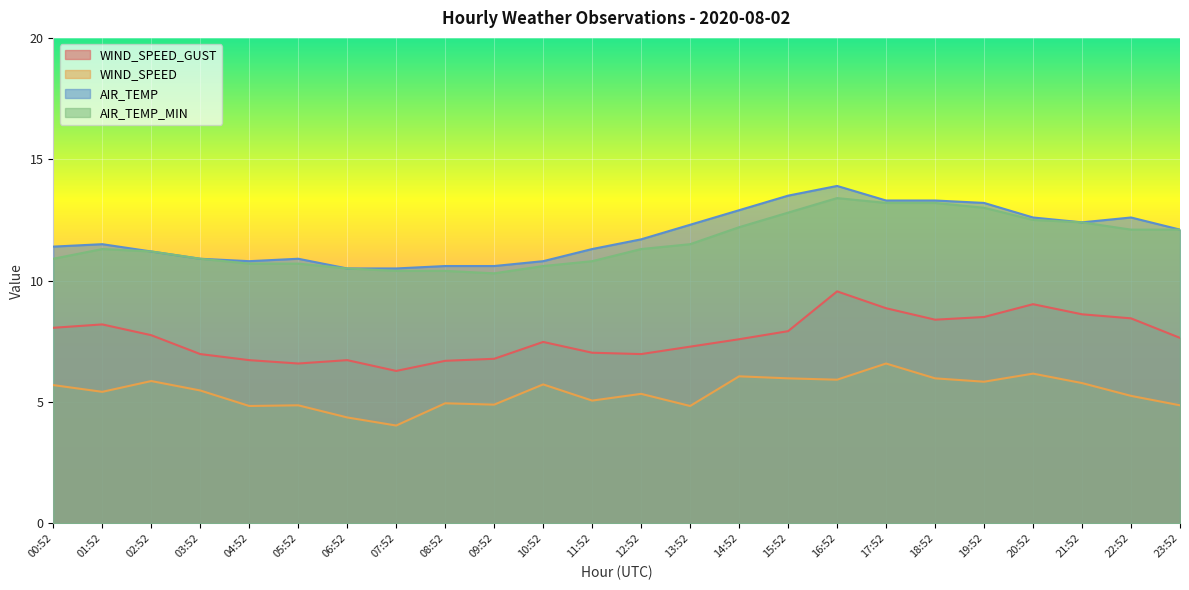

List the series in order of their peak value, highest first.

AIR_TEMP, AIR_TEMP_MIN, WIND_SPEED_GUST, WIND_SPEED